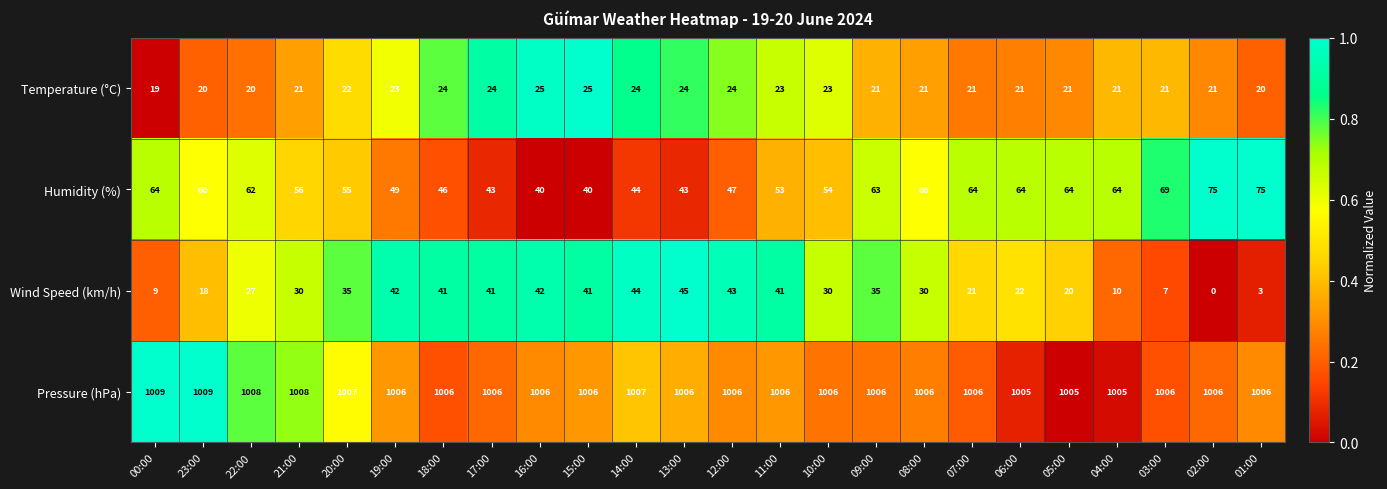

The value of Temperature (°C) at 07:00 is 21. True or false?

True